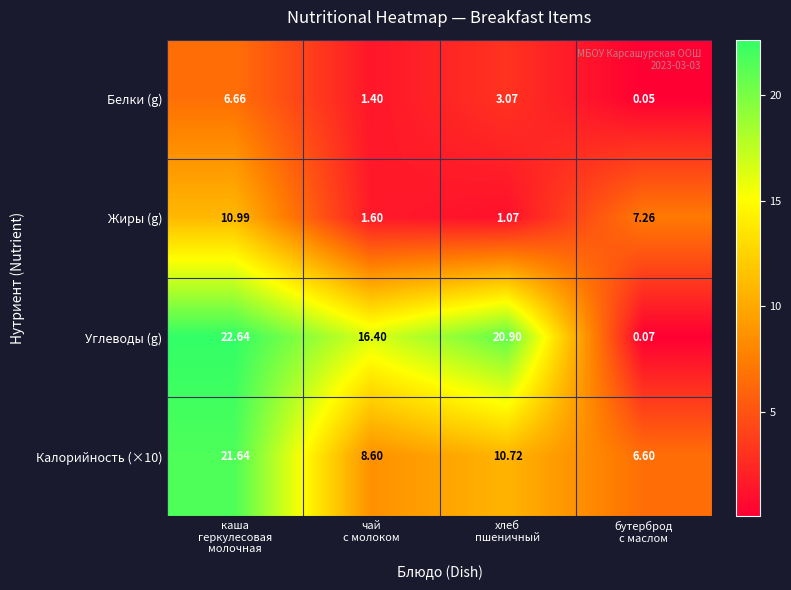

Between чай
с молоком and хлеб
пшеничный, which series saw the biggest shift?

Углеводы (g)